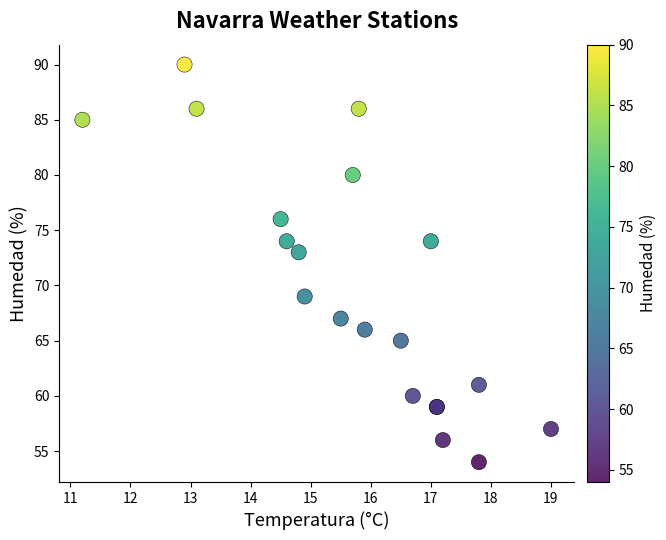

What Y value in the scatter plot is closest to 72?

73